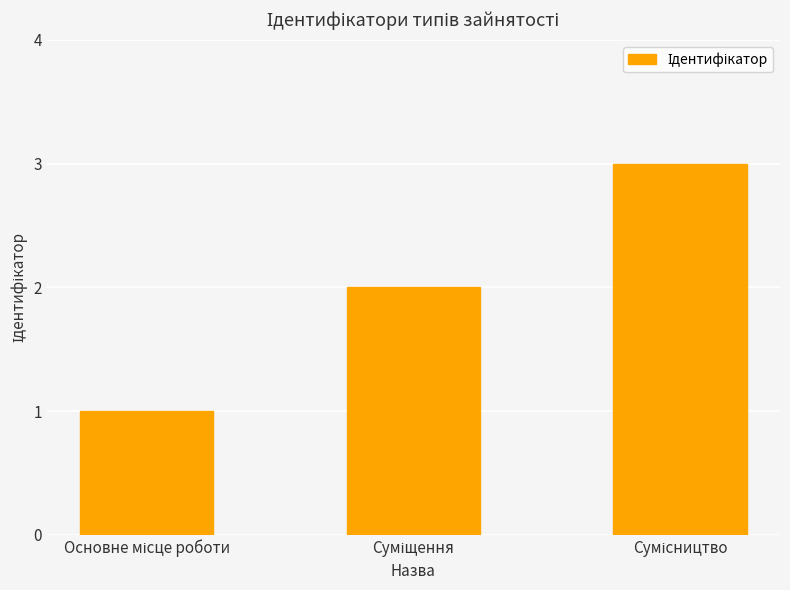

What is the maximum value shown in the chart?

3